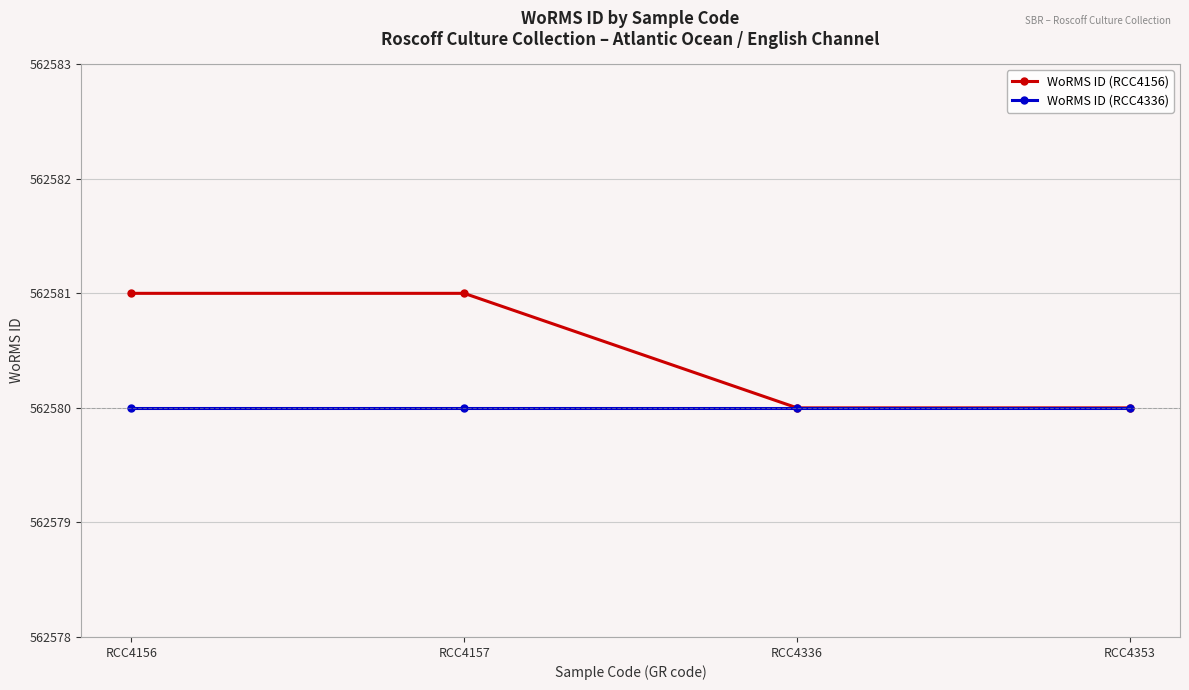

What are all the series names shown in the legend?

WoRMS ID (RCC4156), WoRMS ID (RCC4336)